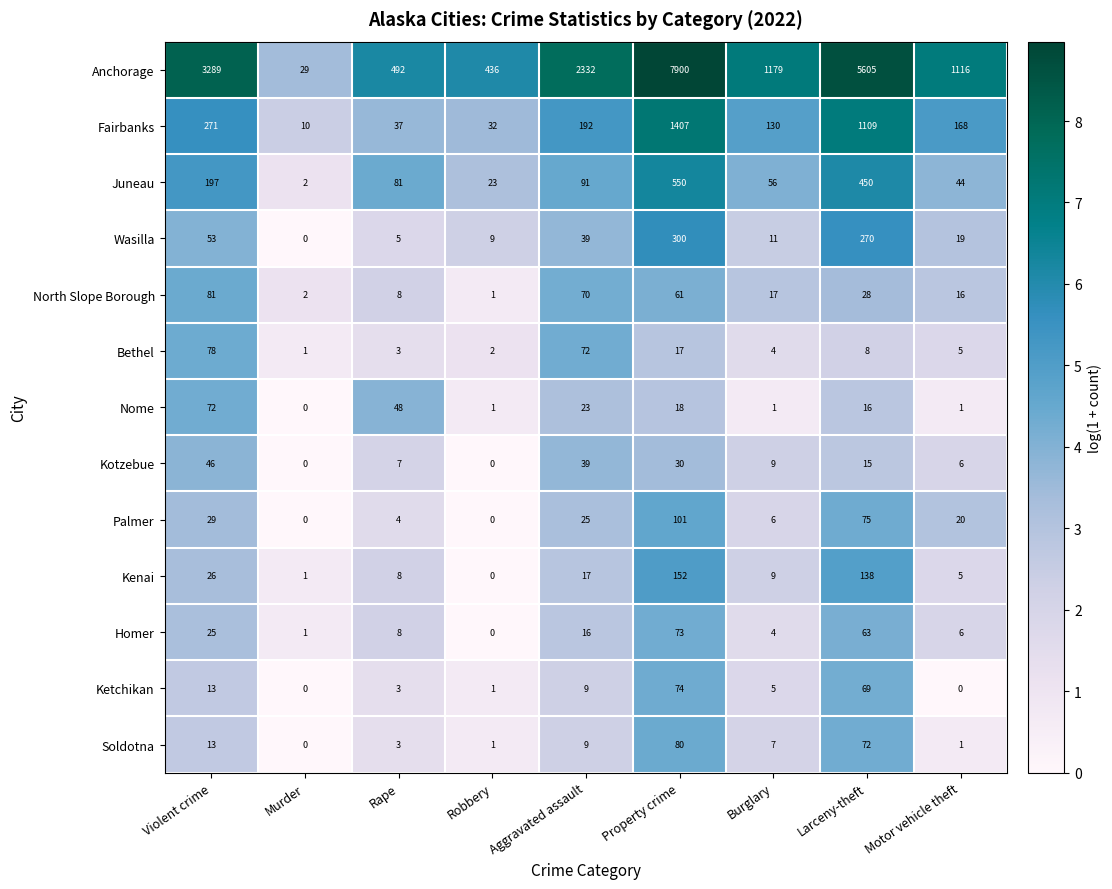

What value does the Fairbanks series have at Rape, to the nearest 50?

50